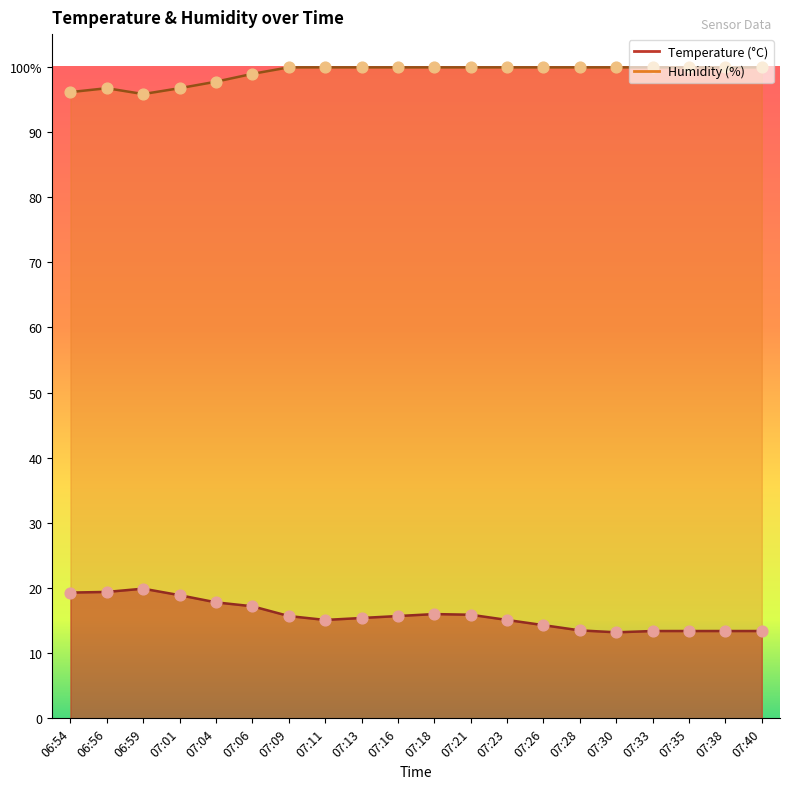

Is the value of Humidity at 07:30 greater than the value of Temperature at 07:11?

Yes